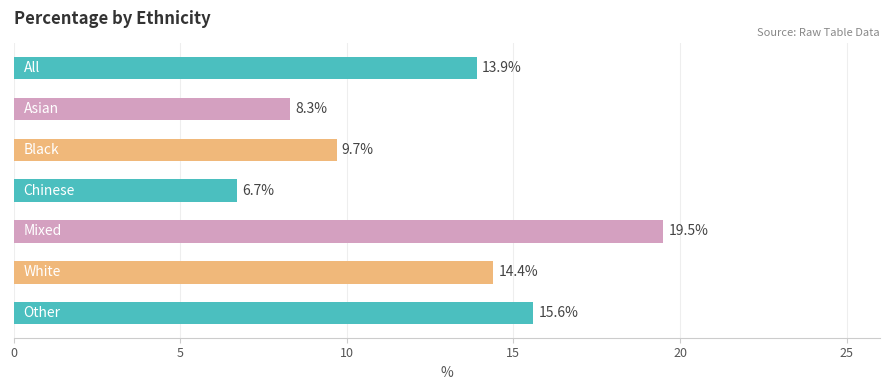

What is the value of the 2nd bar from the top?

8.3